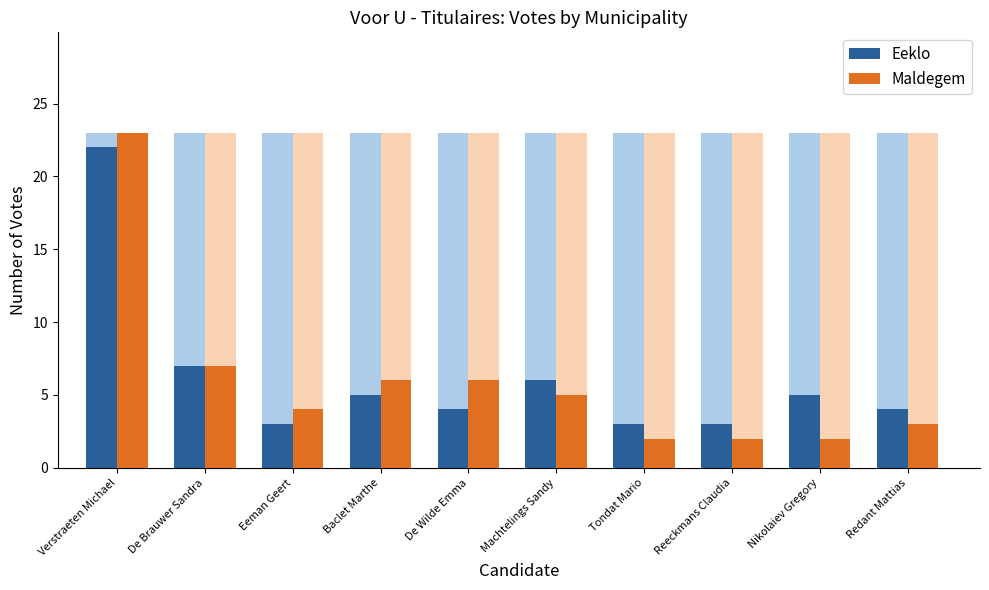

List the labels in order of Maldegem value, largest first.

Verstraeten Michael, De Brauwer Sandra, Baclet Marthe, De Wilde Emma, Machtelings Sandy, Eeman Geert, Redant Mattias, Tondat Mario, Reeckmans Claudia, Nikolaiev Gregory